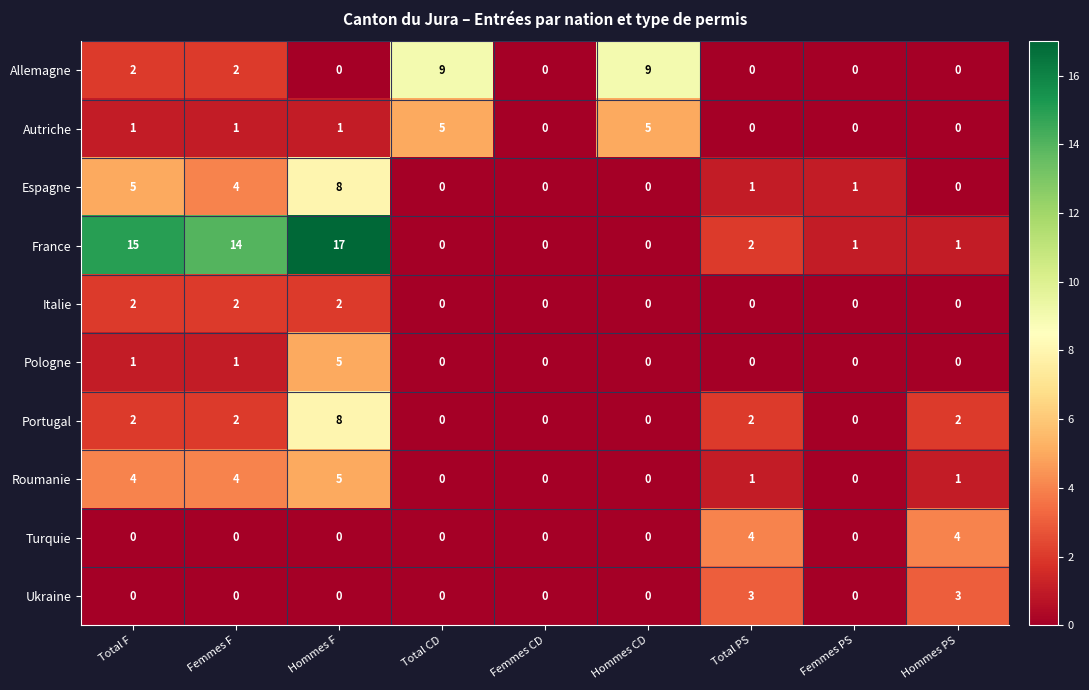

How many positive values does the France series have?

6